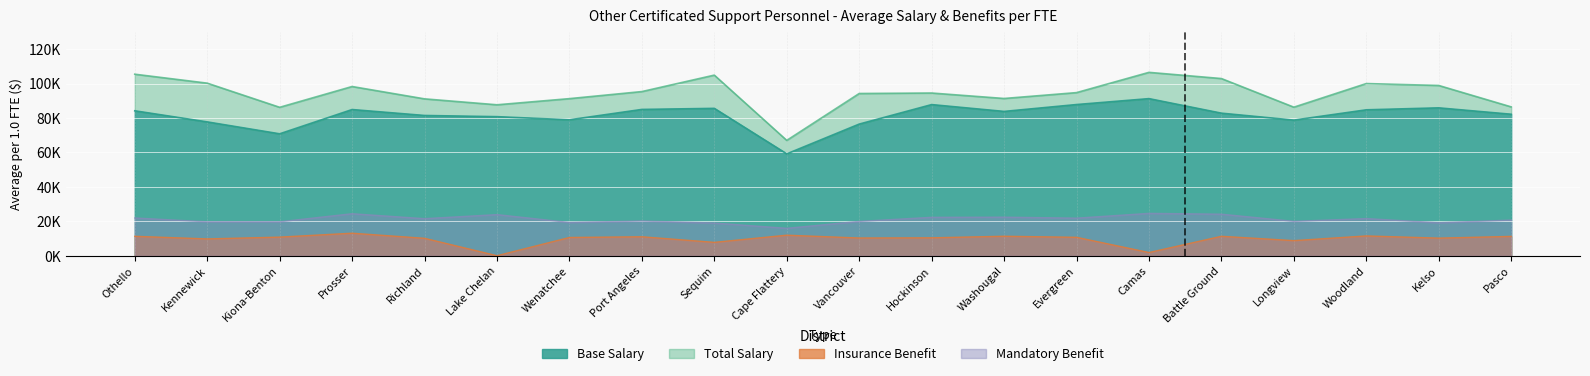

Does the chart display data point markers on the line(s)?

No